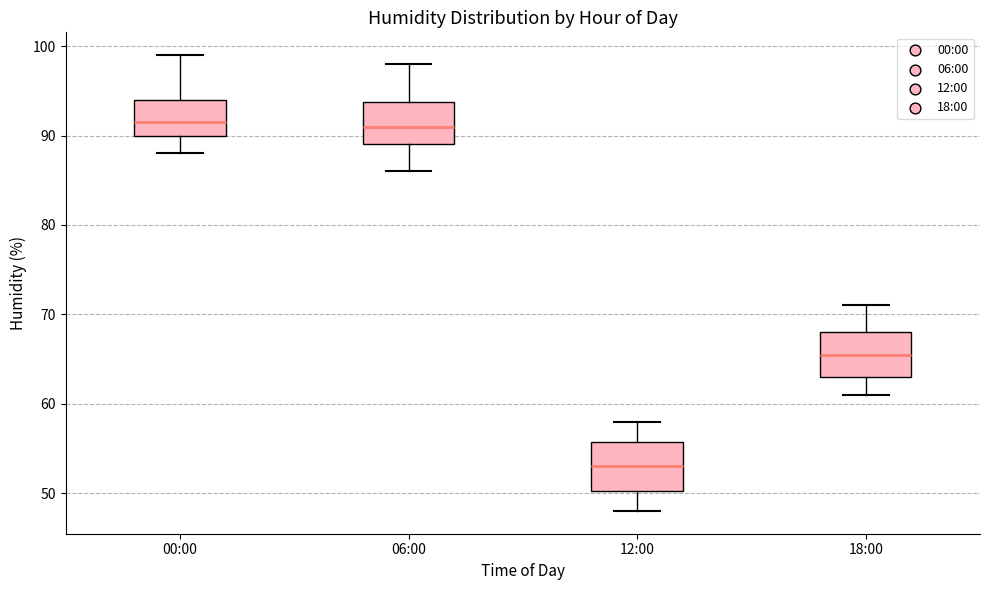

Reading left to right, transcribe this box plot: for each box, give where its median line is, the range the box spans, and where its two whiskers end, as read against the y-axis. The values are not printed on the chart, so give them approximately, as read against the axis.

00:00: median 92, box 90 to 94, whiskers 88 to 99
06:00: median 91, box 89 to 94, whiskers 86 to 98
12:00: median 53, box 50 to 56, whiskers 48 to 58
18:00: median 66, box 63 to 68, whiskers 61 to 71